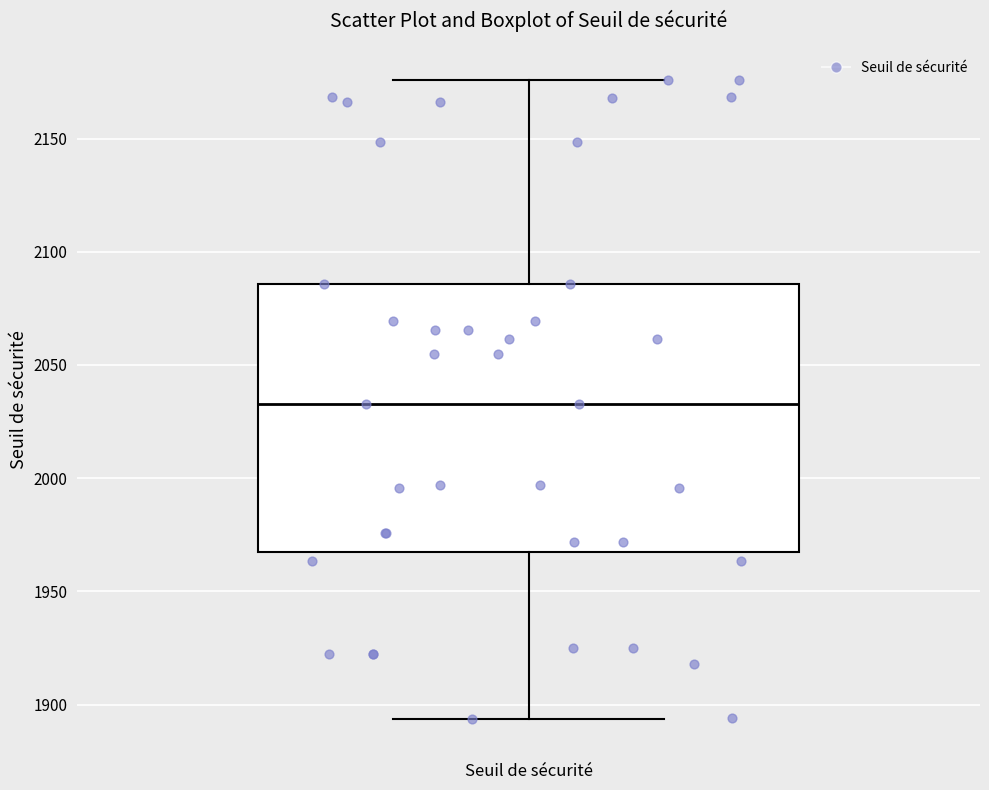

Where is the lower edge of the box for Seuil de sécurité on the y-axis? The values are not printed on the chart, so give them approximately, as read against the axis.

1965